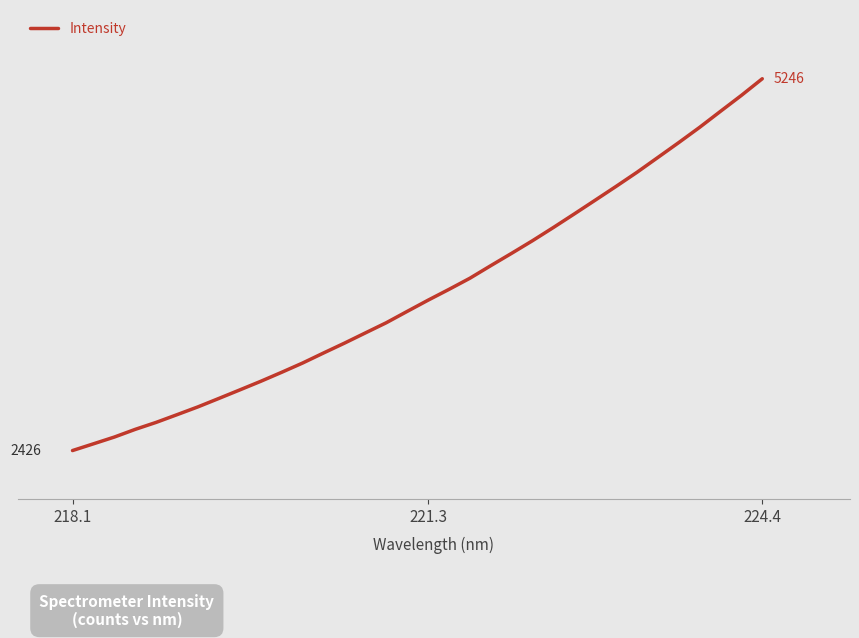

Is this an area chart (filled region under the line)?

No